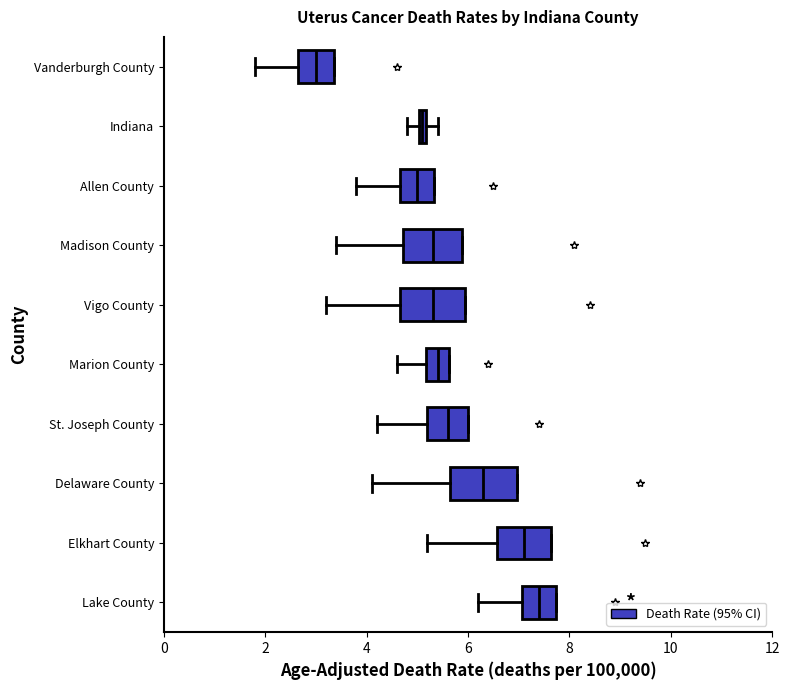

Which box's median line is the furthest to the left?

Vanderburgh County